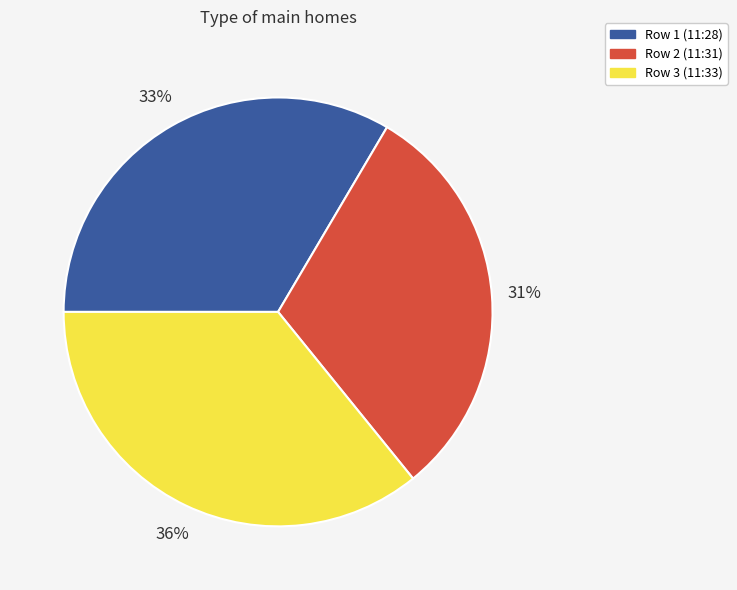

Is the sum of Row 3 (11:33) and Row 2 (11:31) greater than half?

Yes